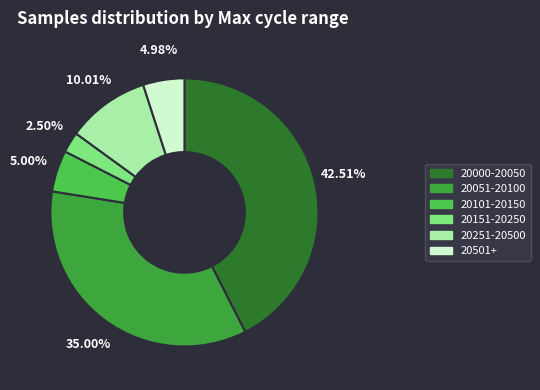

Between 20101-20150 and 20000-20050, which is larger?

20000-20050